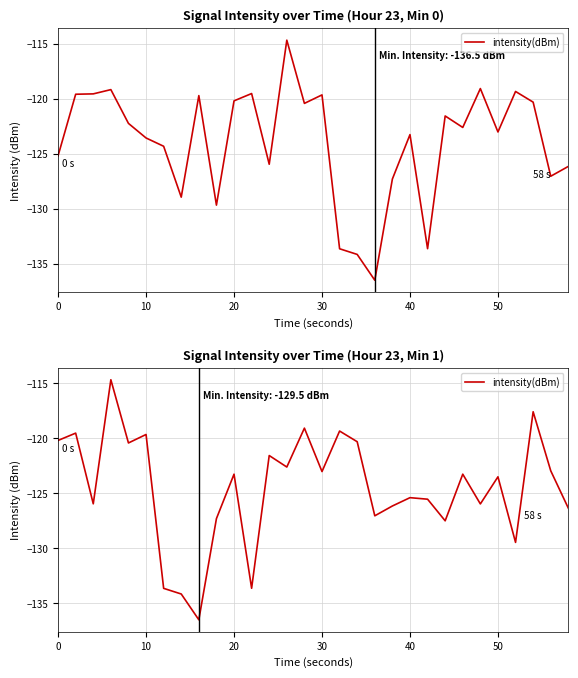

What is the maximum value shown in the chart?

-114.7